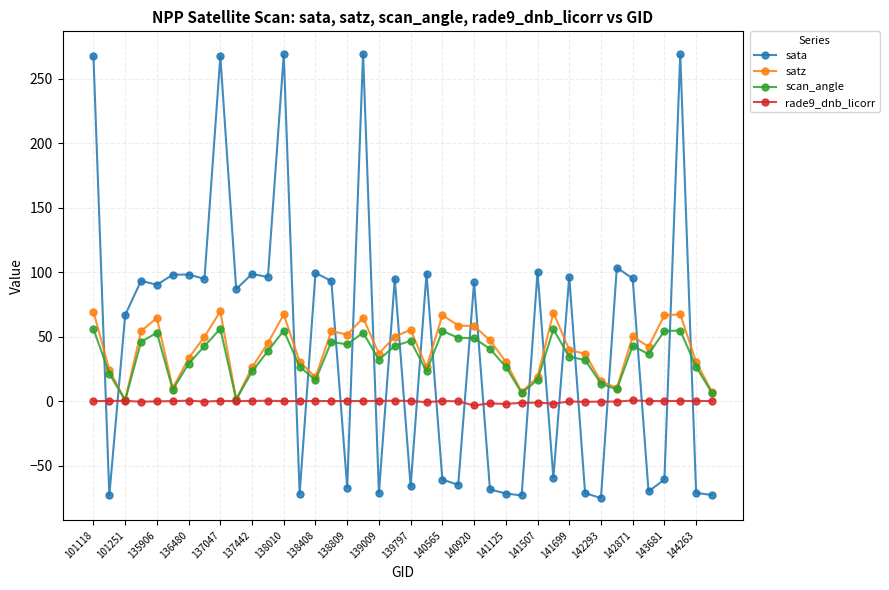

True or false: satz has more than 1 interior local peaks.

True